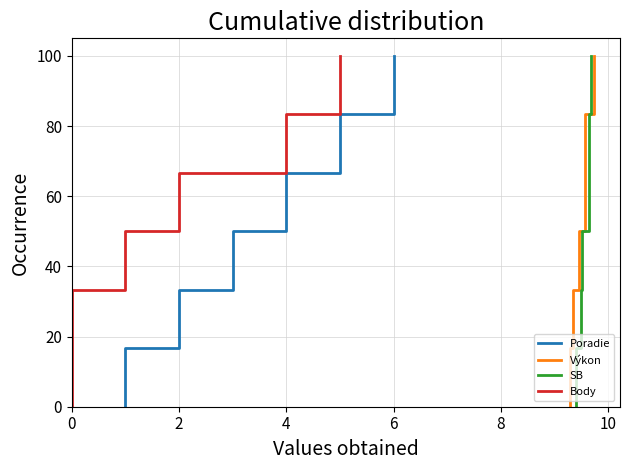

Does the chart have visible grid lines?

Yes